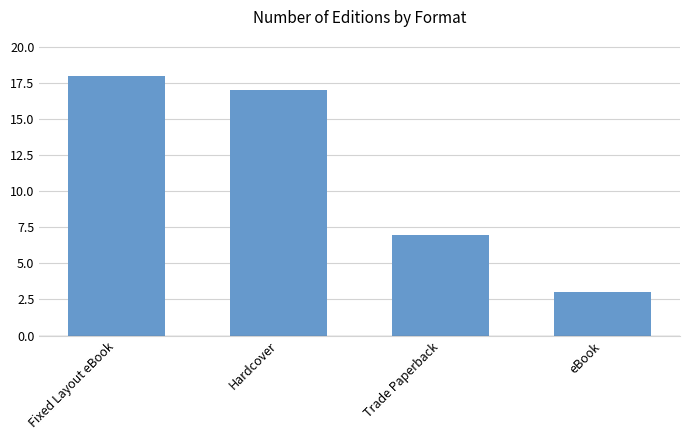

What is the smallest value displayed?

3